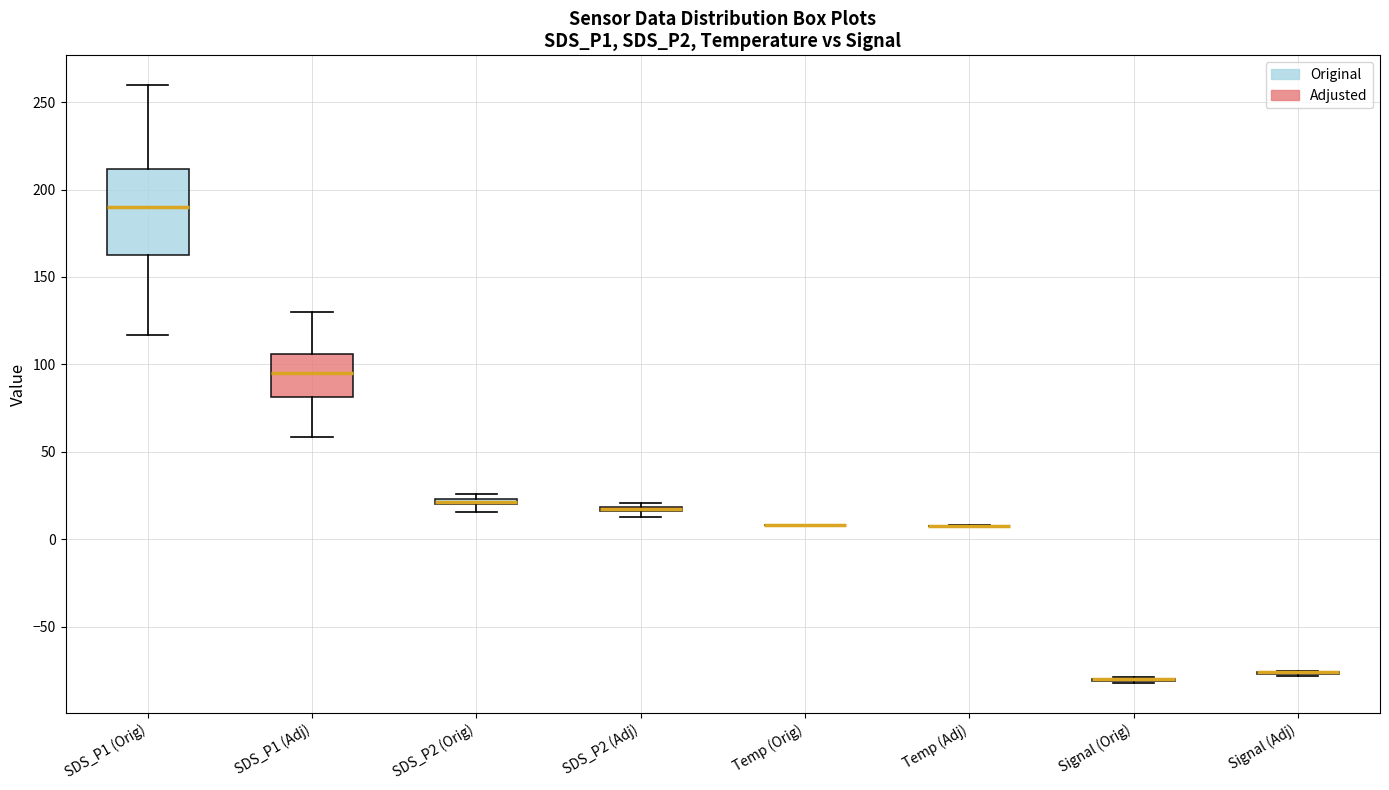

Which box is the tallest, from its lower edge to its upper edge?

SDS_P1 (Orig)